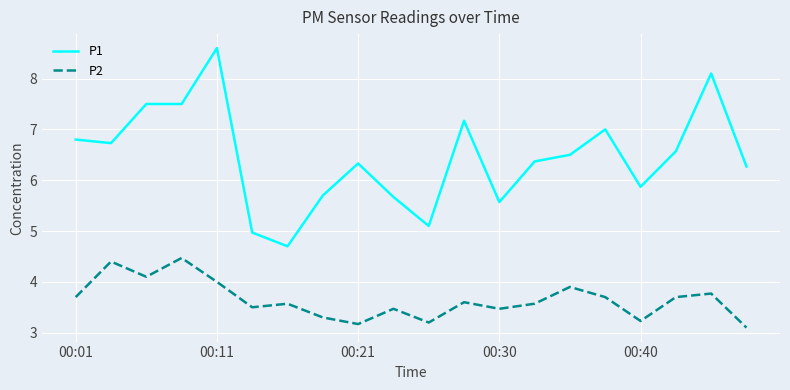

True or false: P1 and P2 intersect in this chart.

False